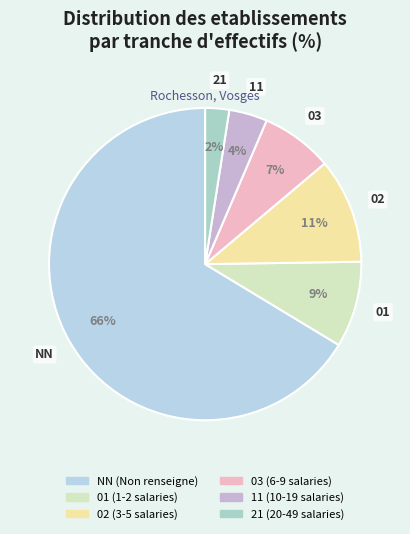

Rank the categories by value from highest to lowest.

NN, 02, 01, 03, 11, 21